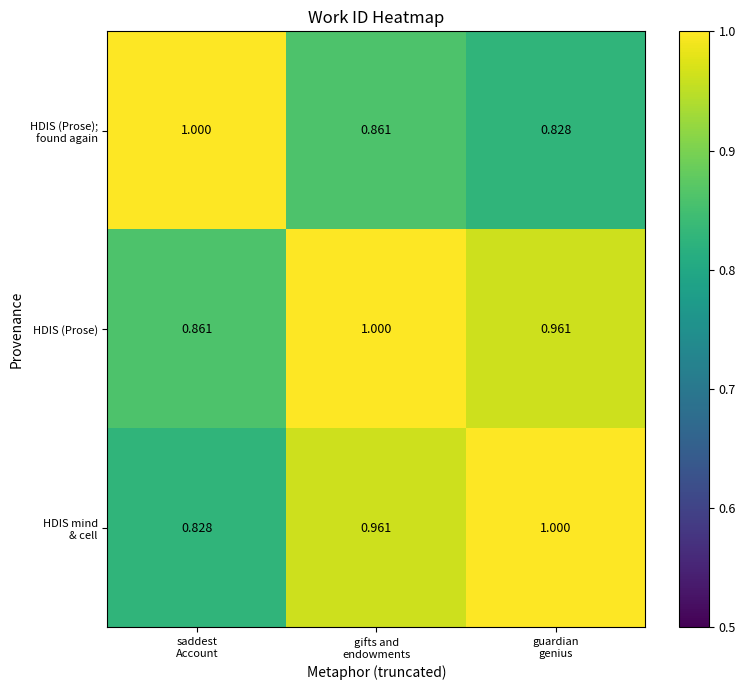

Which series has the largest total across all categories?

HDIS (Prose)